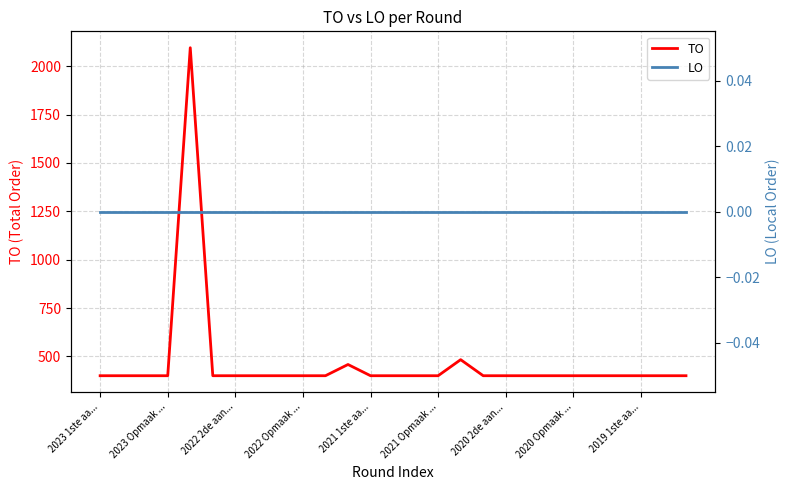

Reading left to right, list all the values displayed in this chart.

TO: 400	400	400	400	2096	400	400	400	400	400	400	458	400	400	400	400	483	400	400	400	400	400	400	400	400	400	400
LO: 0	0	0	0	0	0	0	0	0	0	0	0	0	0	0	0	0	0	0	0	0	0	0	0	0	0	0